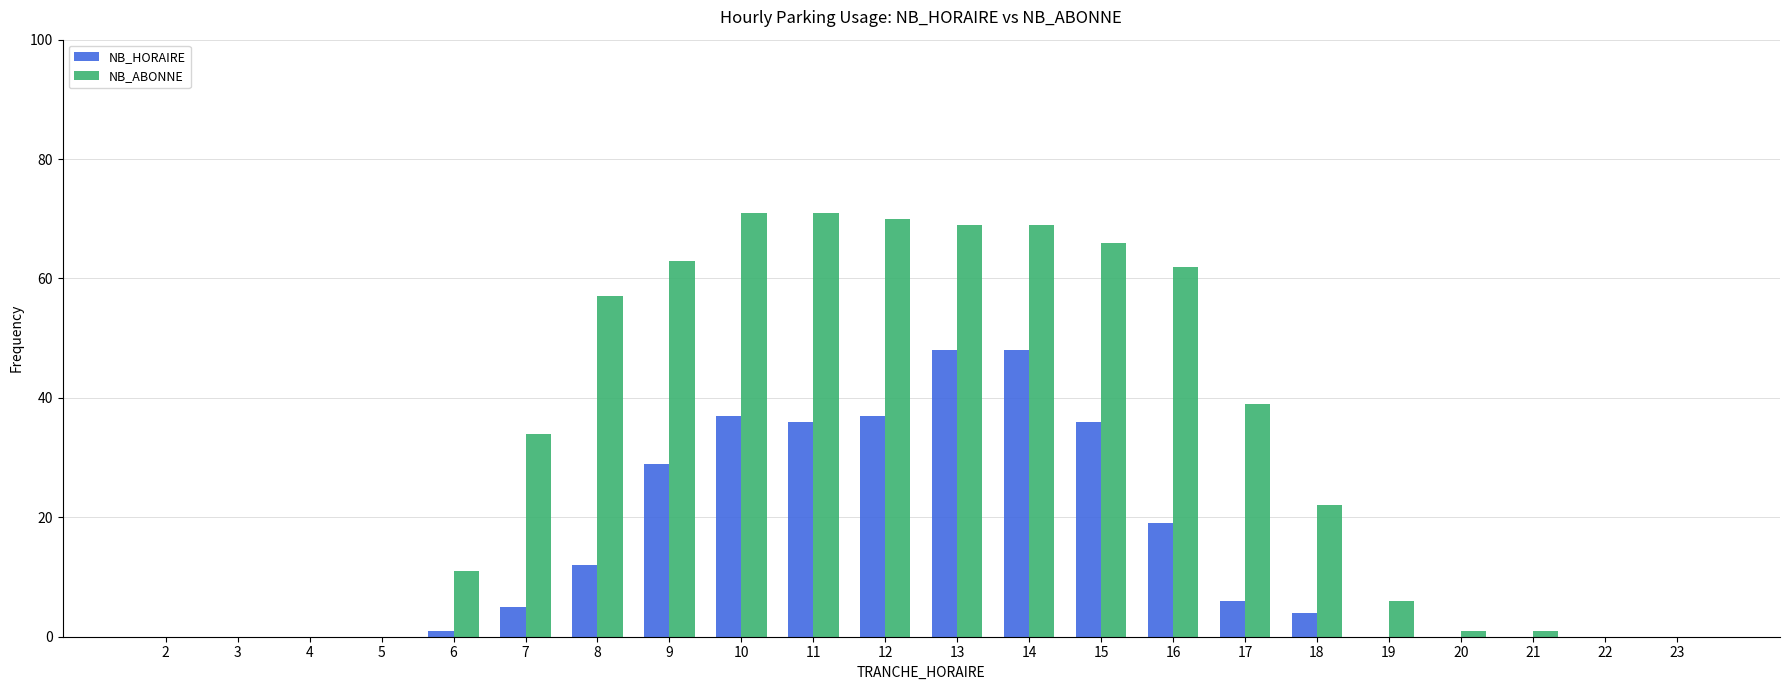

What is the highest value of the NB_HORAIRE series?

48